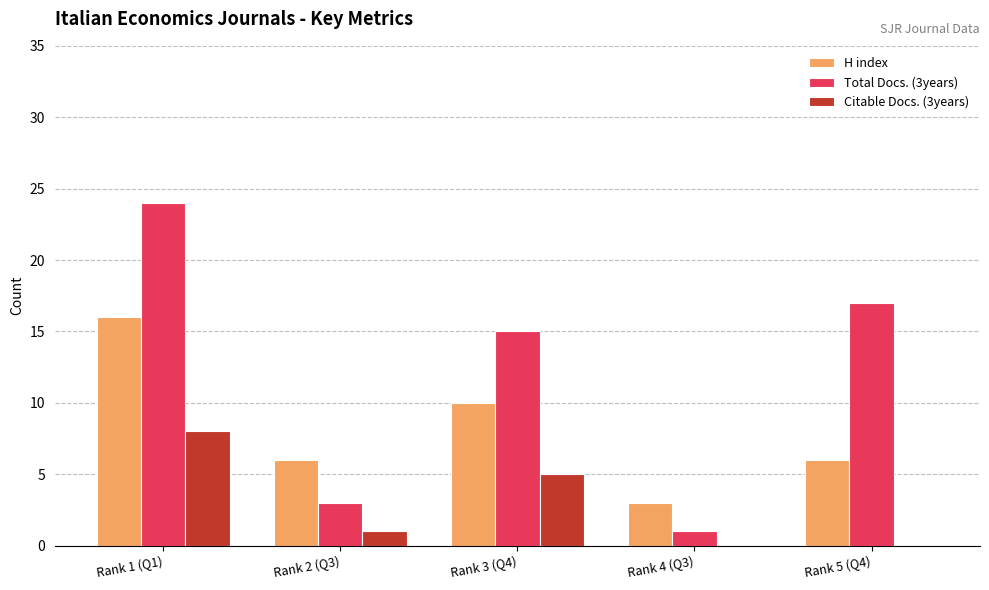

Does the chart contain stacked bars?

No